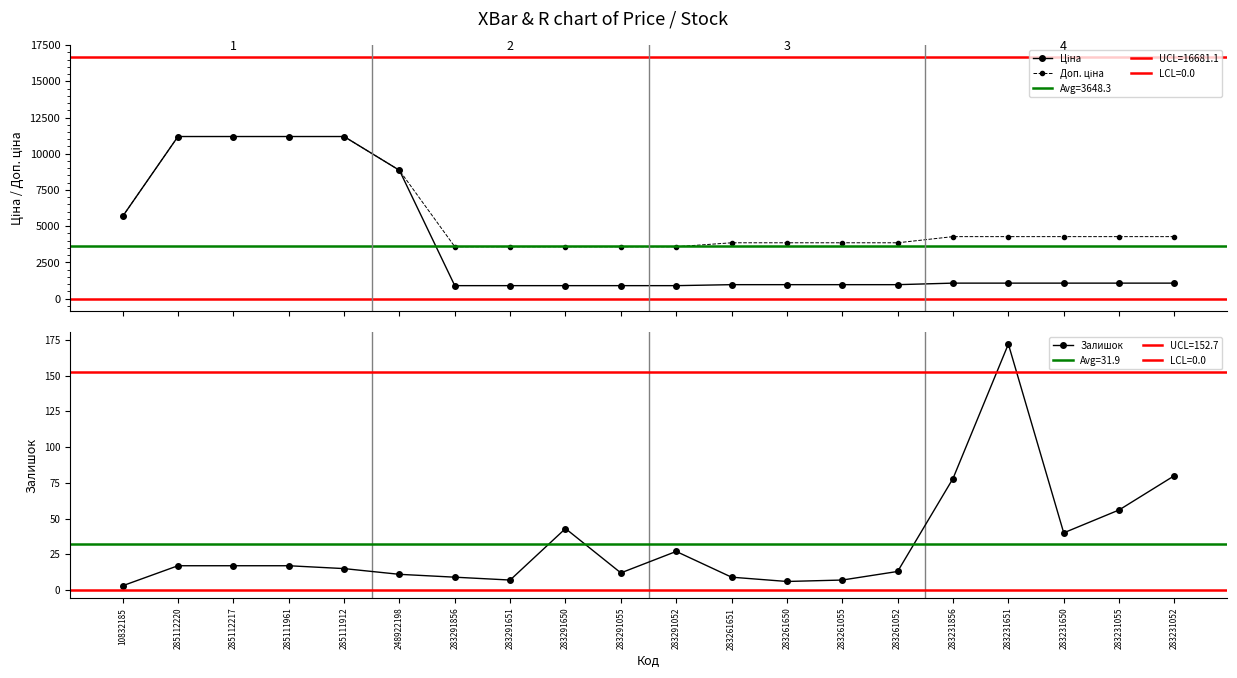

True or false: Ціна and Залишок intersect in this chart.

False